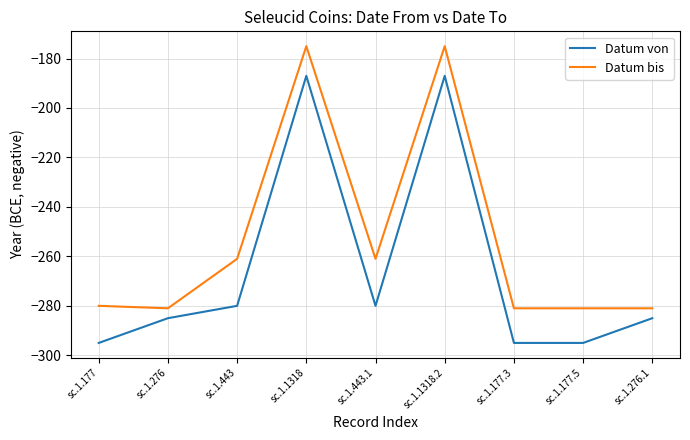

True or false: Datum von and Datum bis intersect in this chart.

False